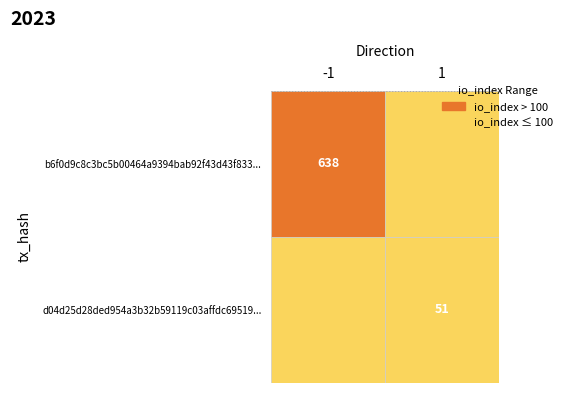

Which series has the largest total across all categories?

b6f0d9c8c3bc5b00464a9394bab92f43d43f833